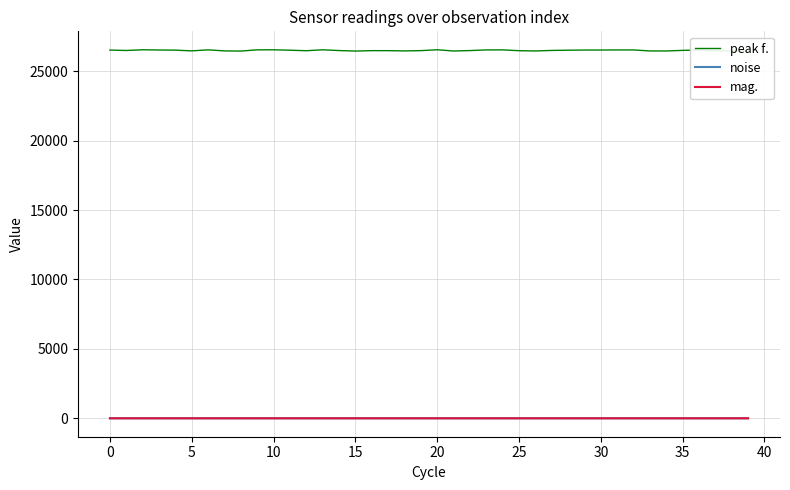

What is the greatest value displayed?

26547.4